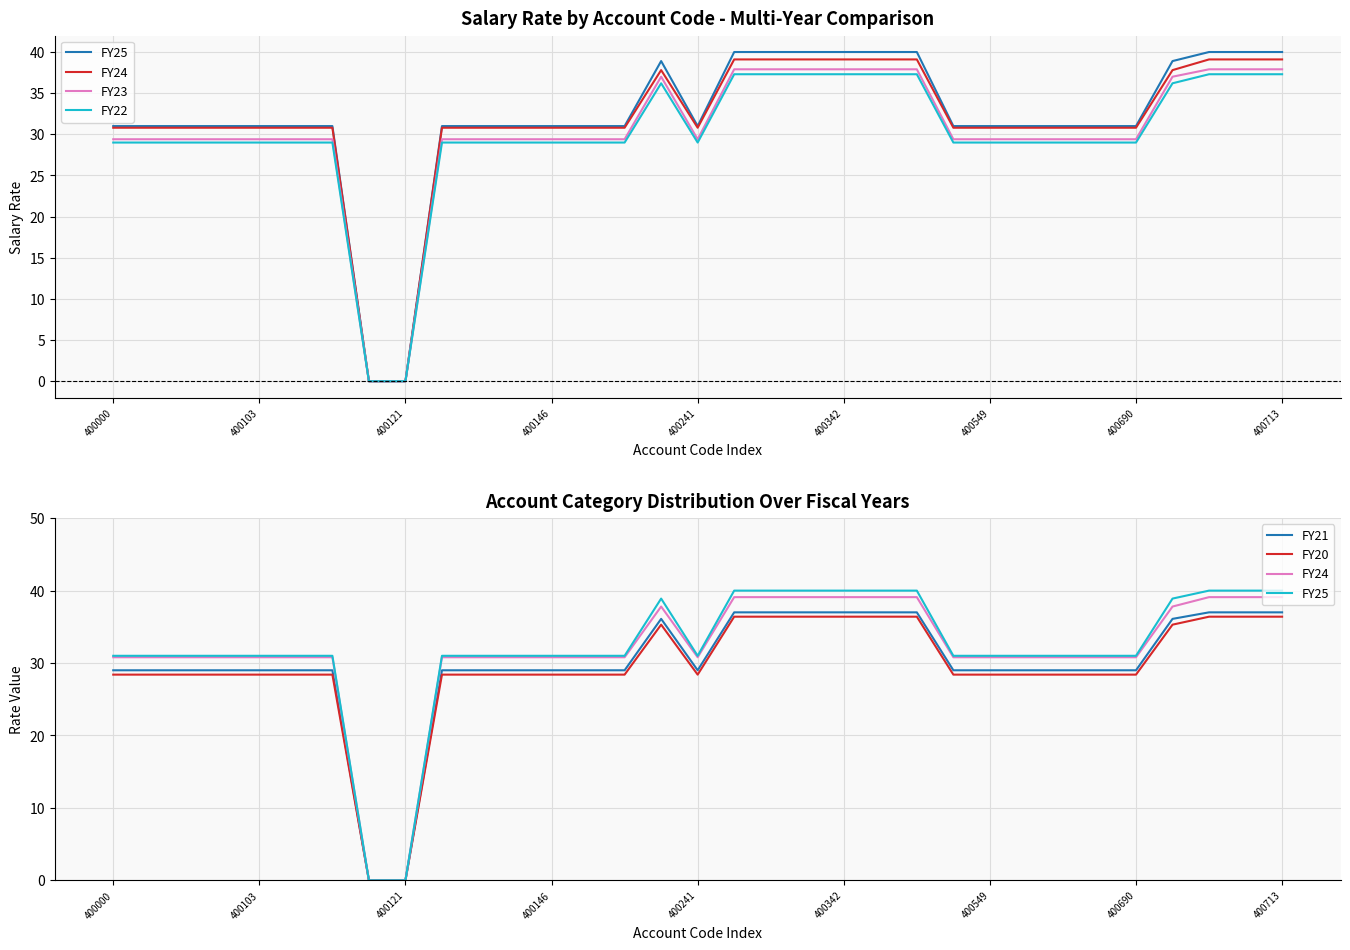

True or false: FY23 has a value of 47.9 at 400549.

False